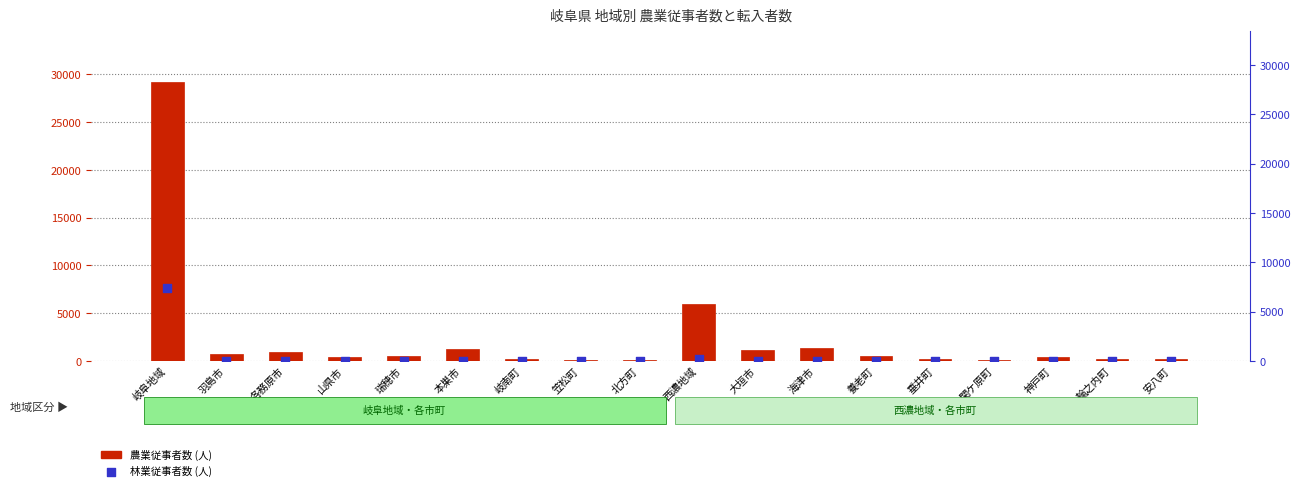

Which series has the widest spread of Y values?

農業従事者数 (人)